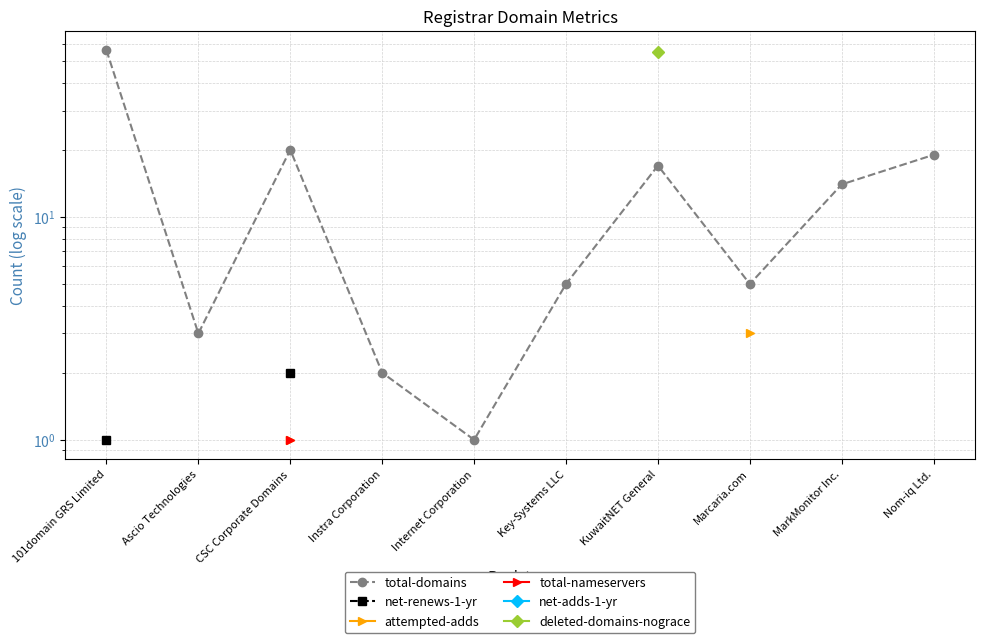

What is the label of the 6th point from the right?

Internet Corporation